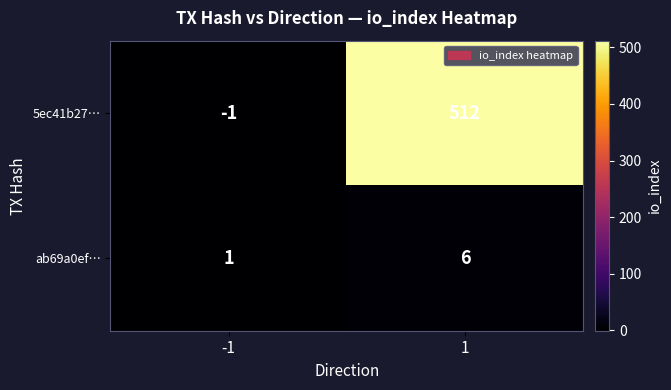

Which series has the largest total across all categories?

5ec41b27…